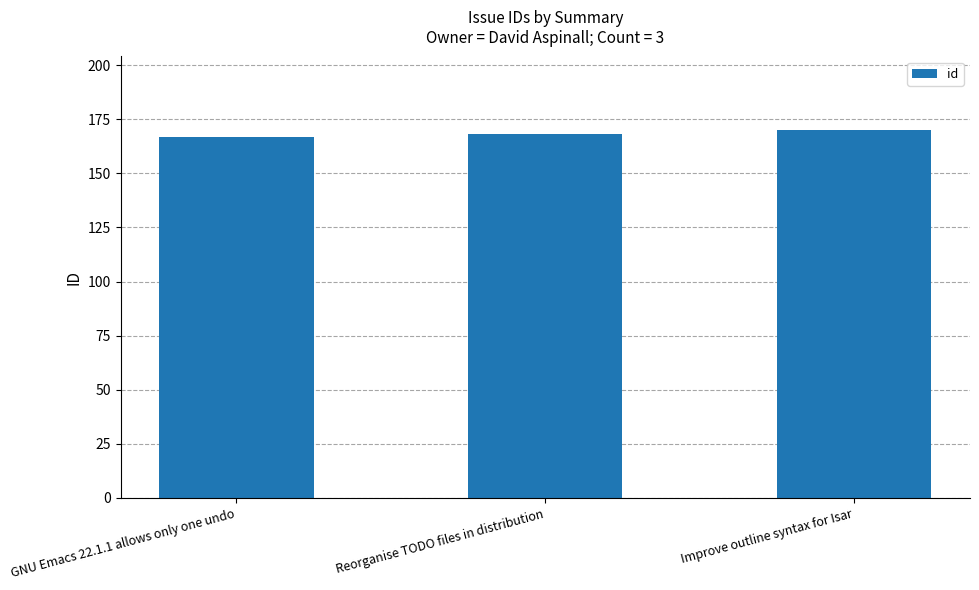

What is the label of the 2nd bar from the left?

Reorganise TODO files in distribution